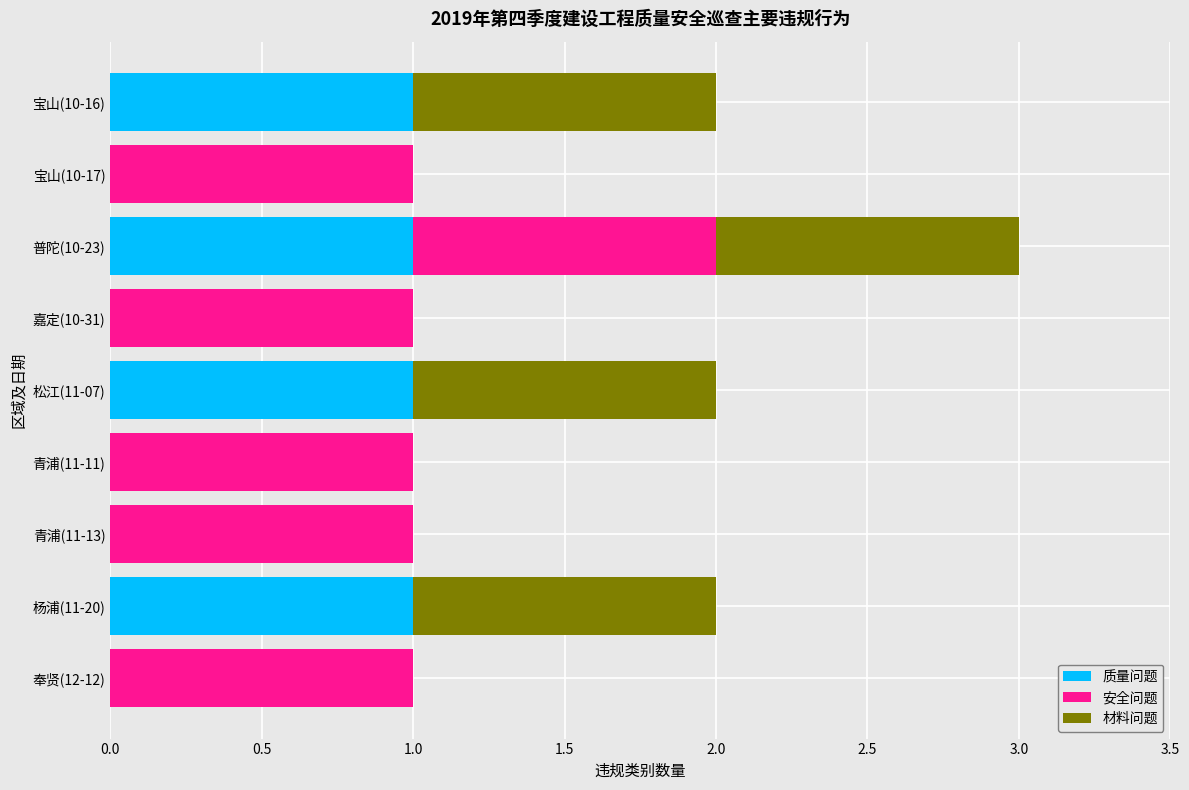

At which category is the sum across all series the highest?

普陀(10-23)